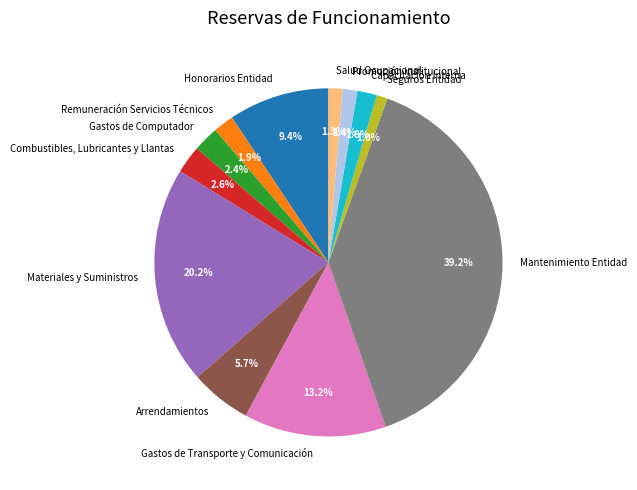

Do Materiales y Suministros and Combustibles, Lubricantes y Llantas together represent more than half of the pie?

No